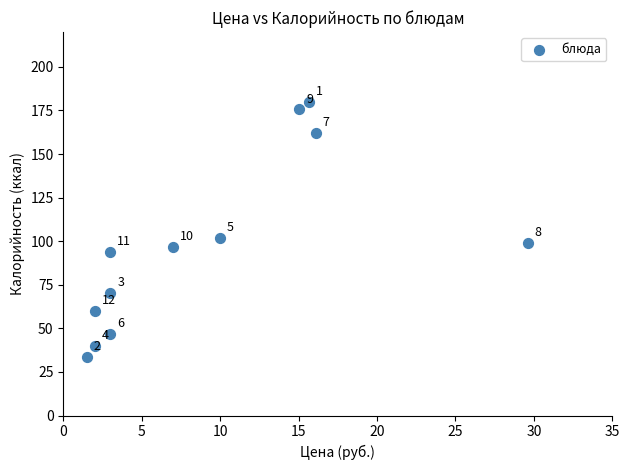

What Y value in the scatter plot is closest to 106?

102.0